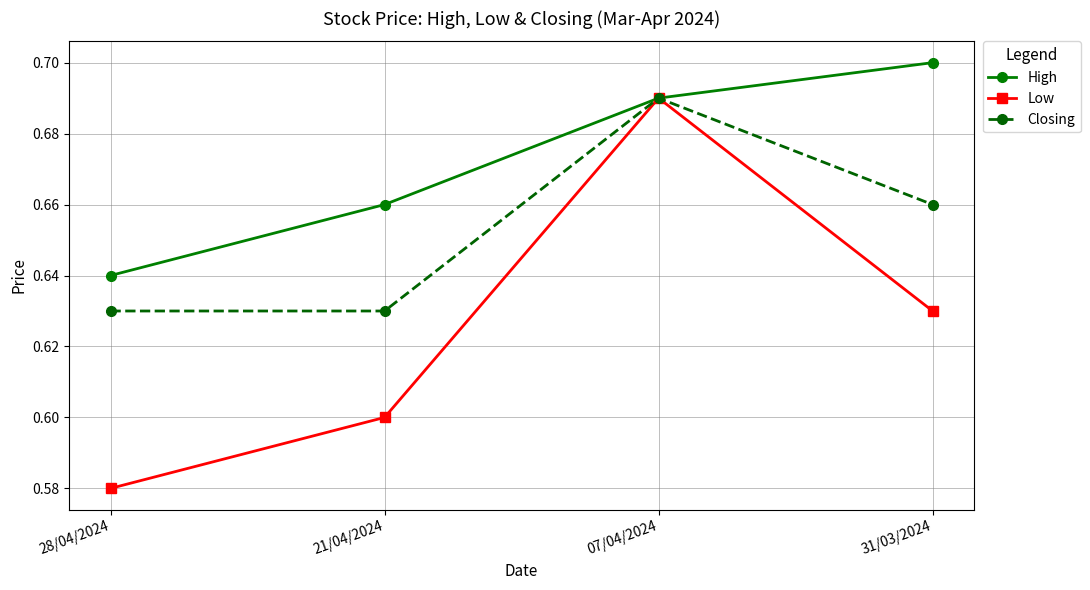

Which category has the lowest value in the High series?

28/04/2024